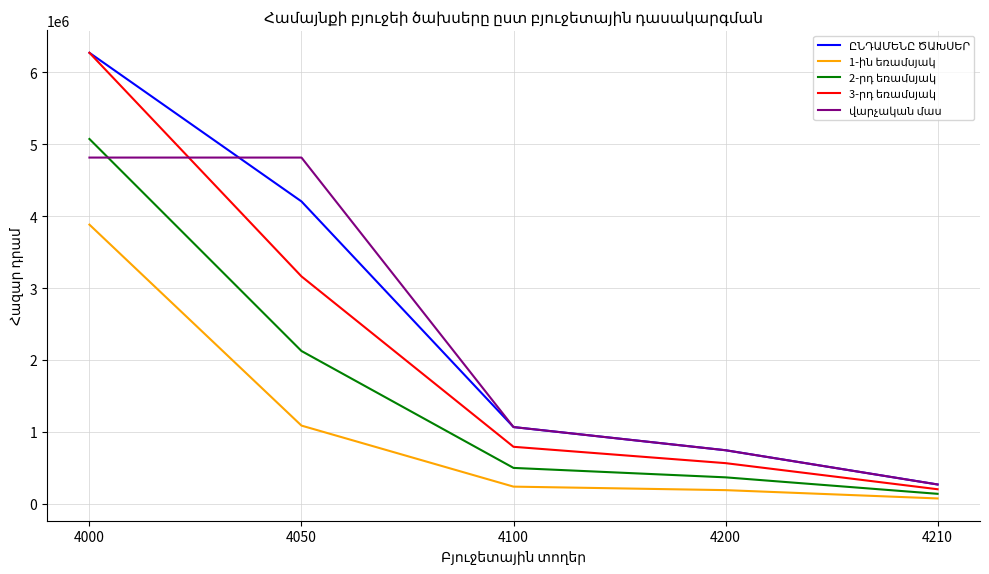

At which category is the sum across all series the highest?

4000